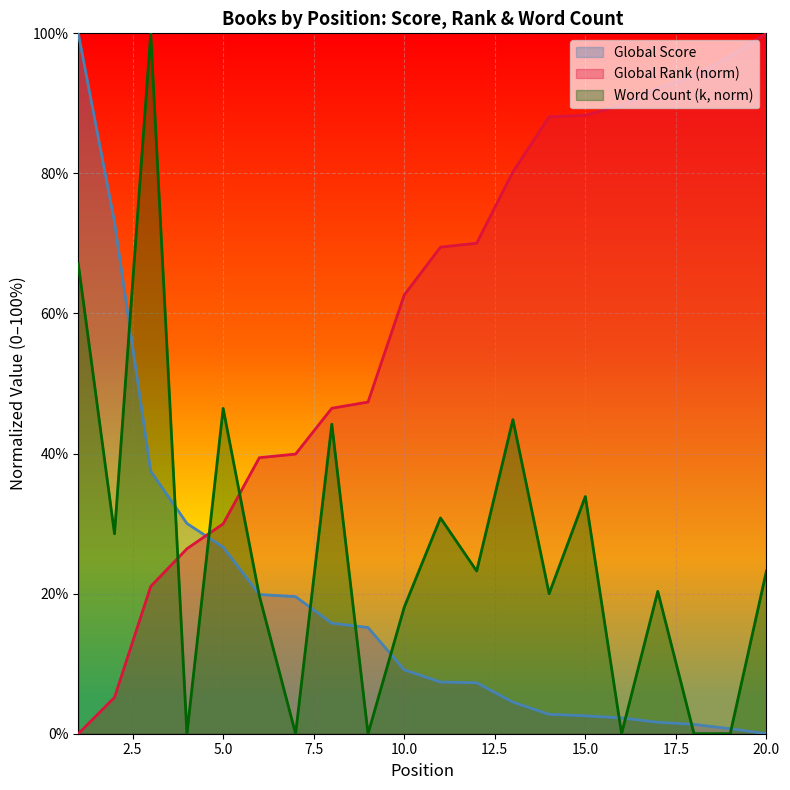

Which series changed the most between 4 and 15?

Global Rank